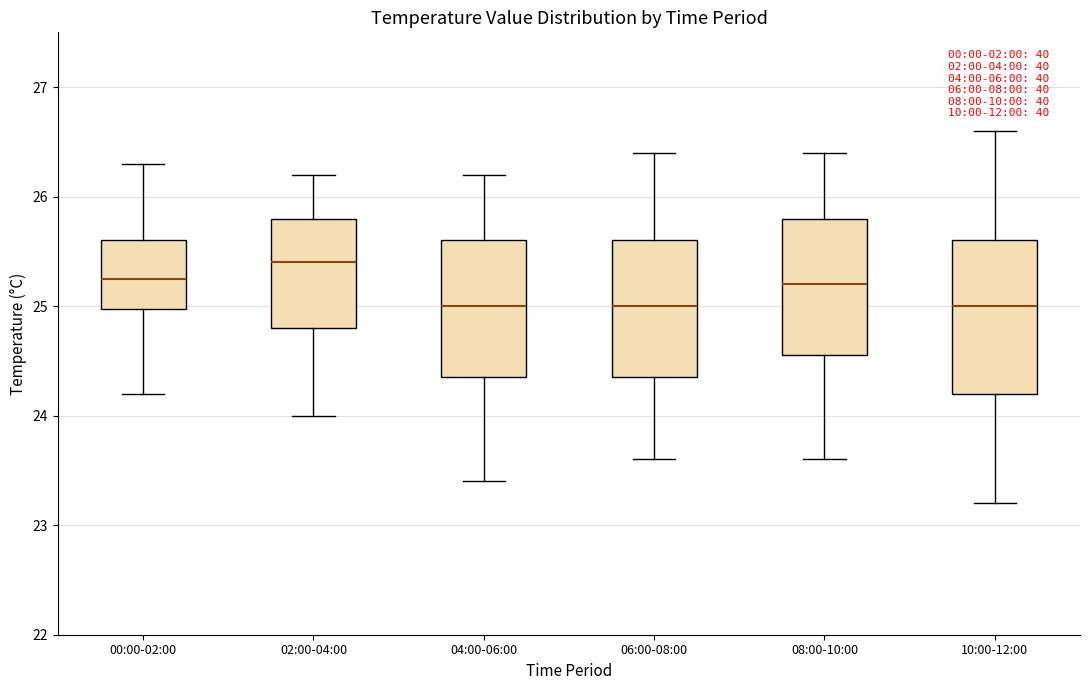

Reading left to right, read every box against the y-axis: the position of its median line, the range the box covers, and the ends of its whiskers. The values are not printed on the chart, so give them approximately, as read against the axis.

00:00-02:00: median 25.3, box 25.0 to 25.6, whiskers 24.2 to 26.3
02:00-04:00: median 25.4, box 24.8 to 25.8, whiskers 24.0 to 26.2
04:00-06:00: median 25.0, box 24.4 to 25.6, whiskers 23.4 to 26.2
06:00-08:00: median 25.0, box 24.4 to 25.6, whiskers 23.6 to 26.4
08:00-10:00: median 25.2, box 24.6 to 25.8, whiskers 23.6 to 26.4
10:00-12:00: median 25.0, box 24.2 to 25.6, whiskers 23.2 to 26.6